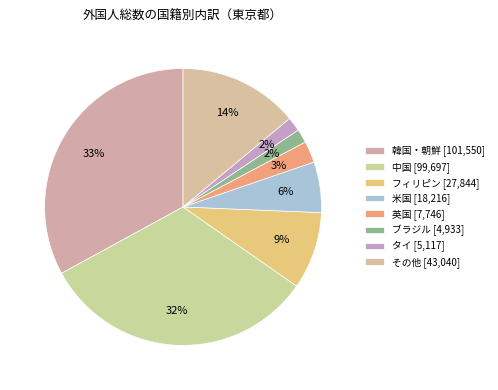

How many segments does this pie chart have?

8